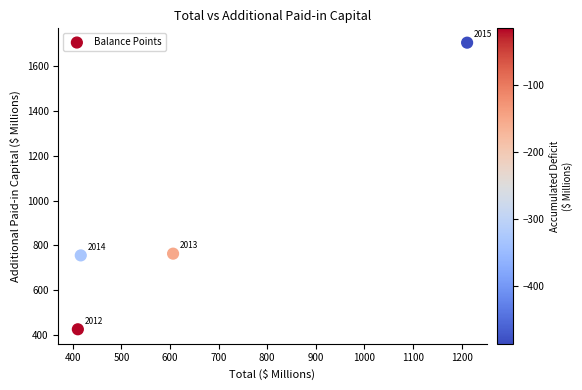

What is the range of X values (max minus min)?

800.8